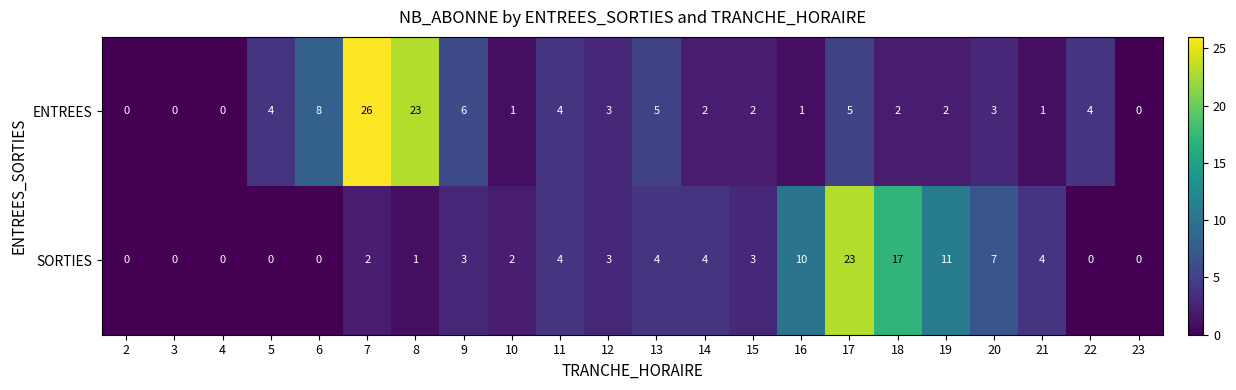

The SORTIES series shows 17 at 18. True or false?

True